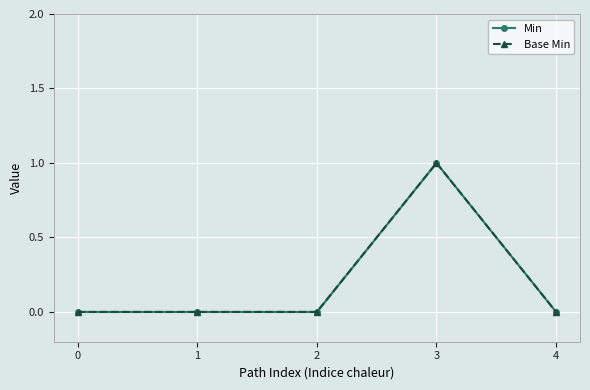

Reading right to left, what are all the values shown in this chart?

Min: 4=0	3=1	2=0	1=0	0=0
Base Min: 4=0	3=1	2=0	1=0	0=0